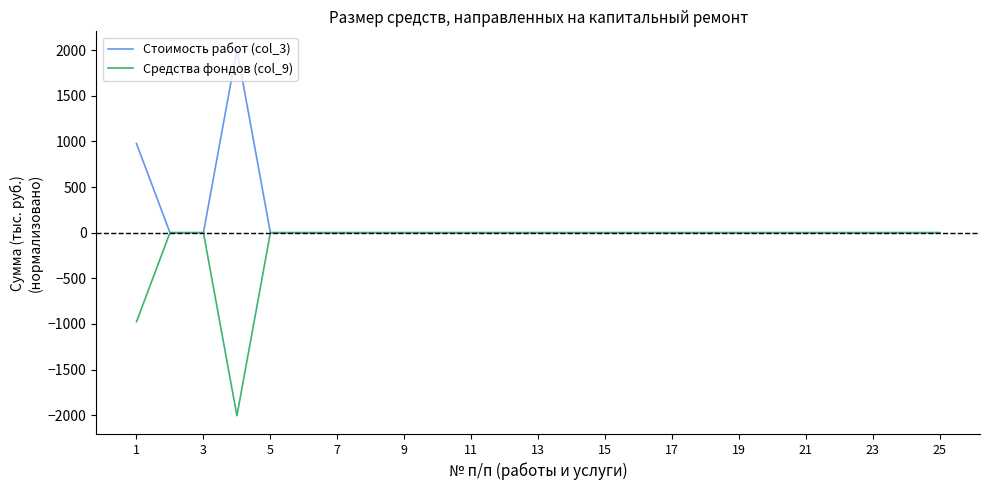

What is the minimum value for Средства фондов (col_9)?

-2004.7